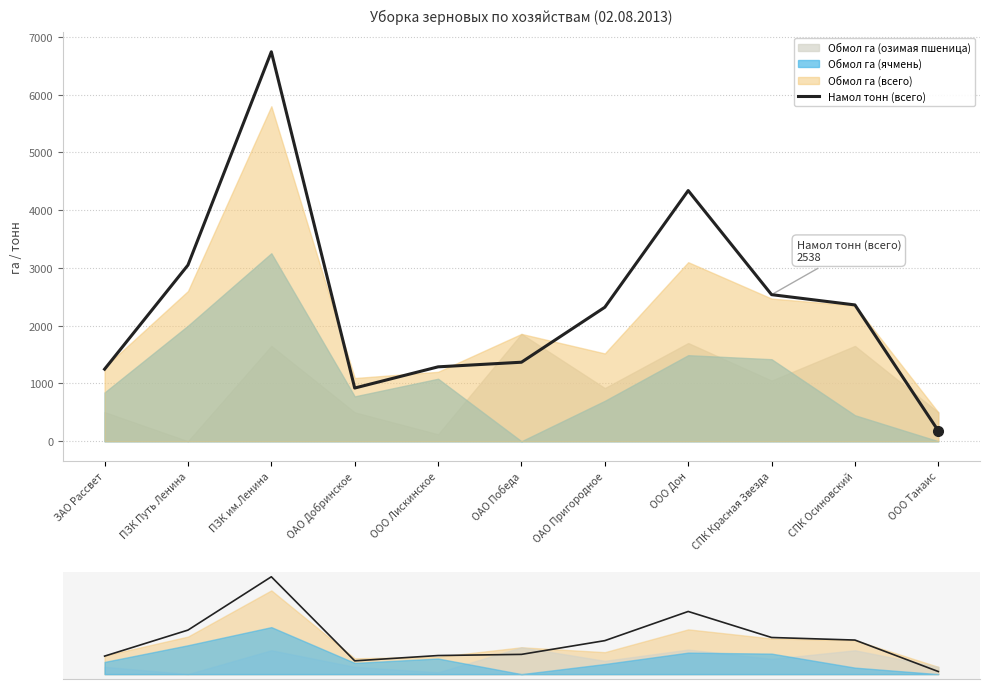

How many points are lower than both their immediate neighbors (excluding endpoints)?

1